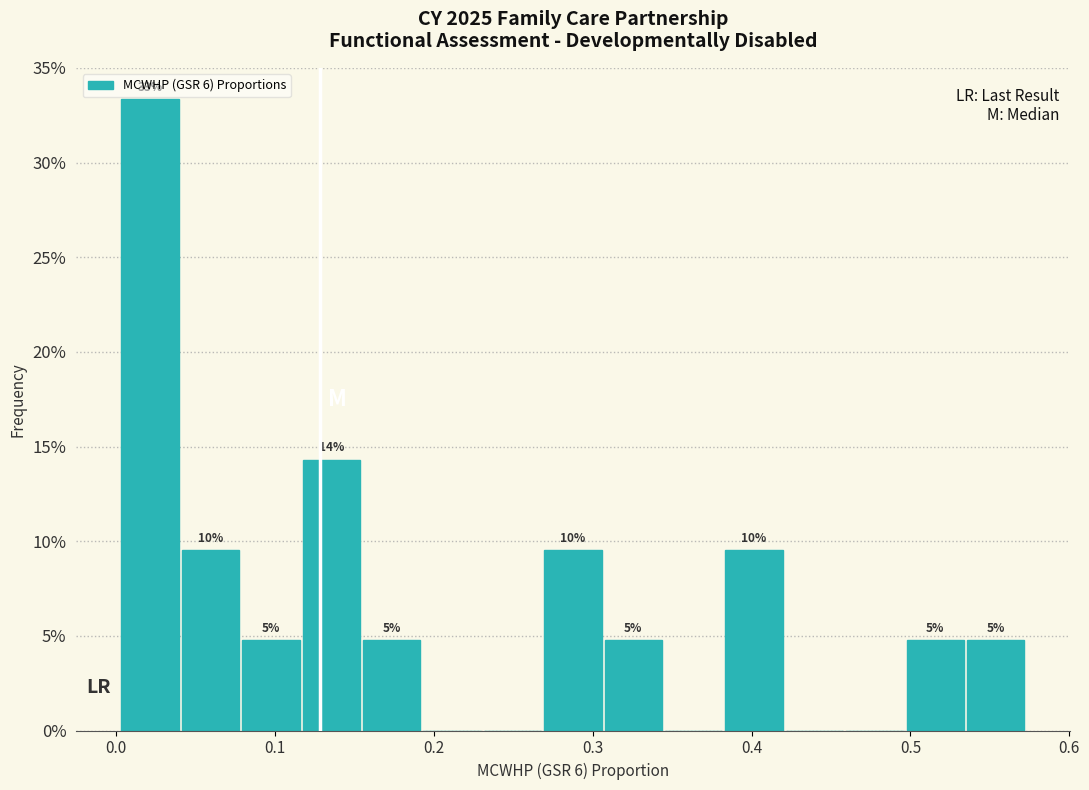

Read against the x-axis, roughly where is the centre of the tallest bar?

0.02